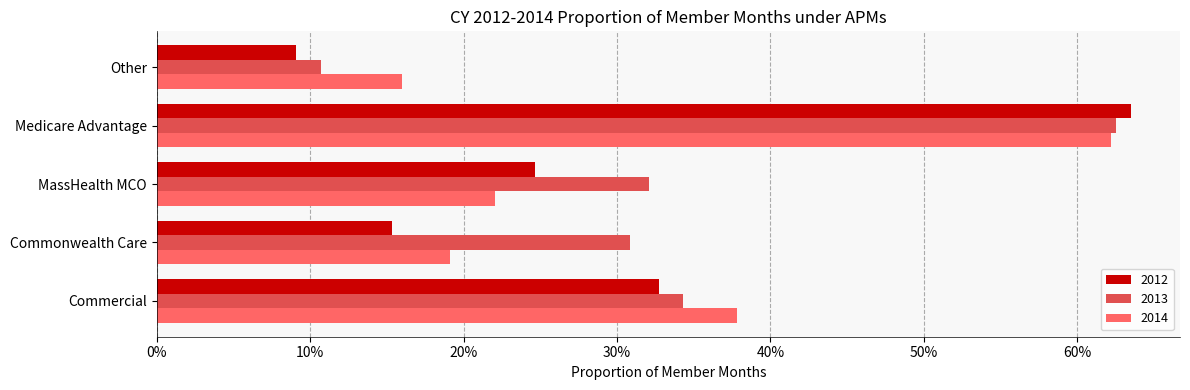

What are all the series names shown in the legend?

2012, 2013, 2014